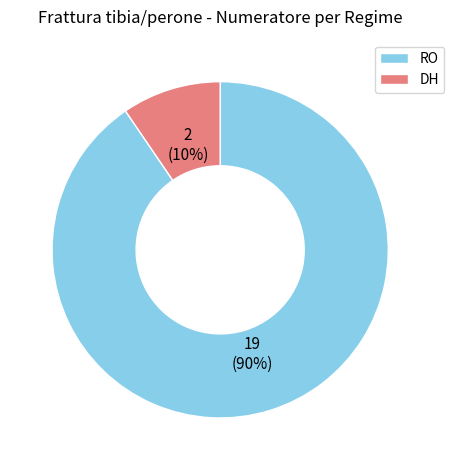

Is the sum of DH and RO greater than half?

Yes